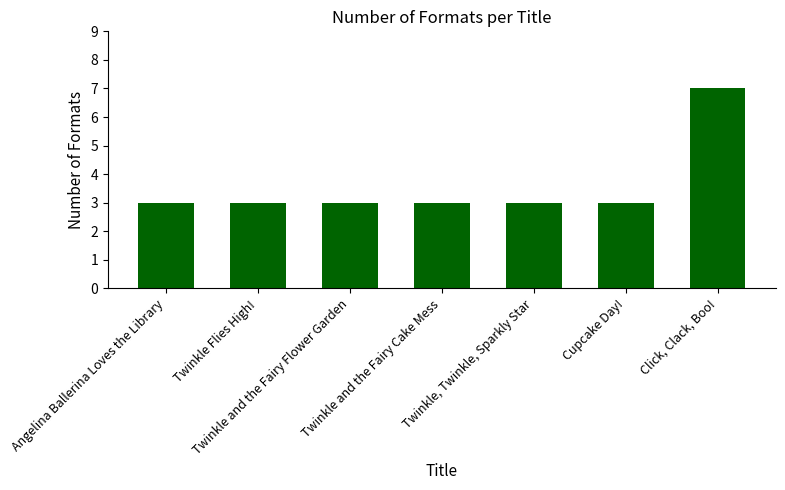

Is it true that the value at Twinkle, Twinkle, Sparkly Star is 3?

True